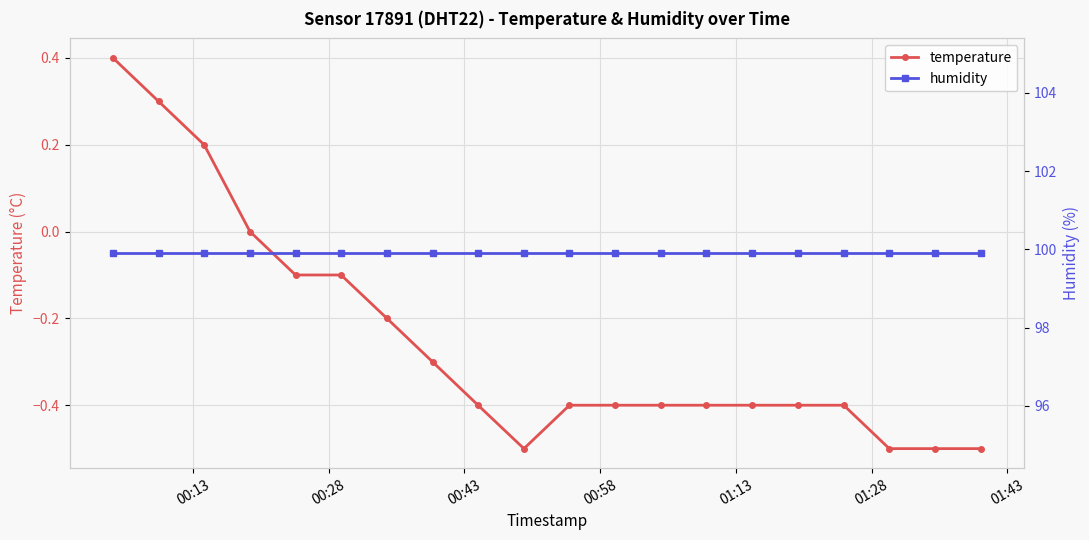

In temperature, how many points are lower than both neighbors (excluding endpoints)?

1